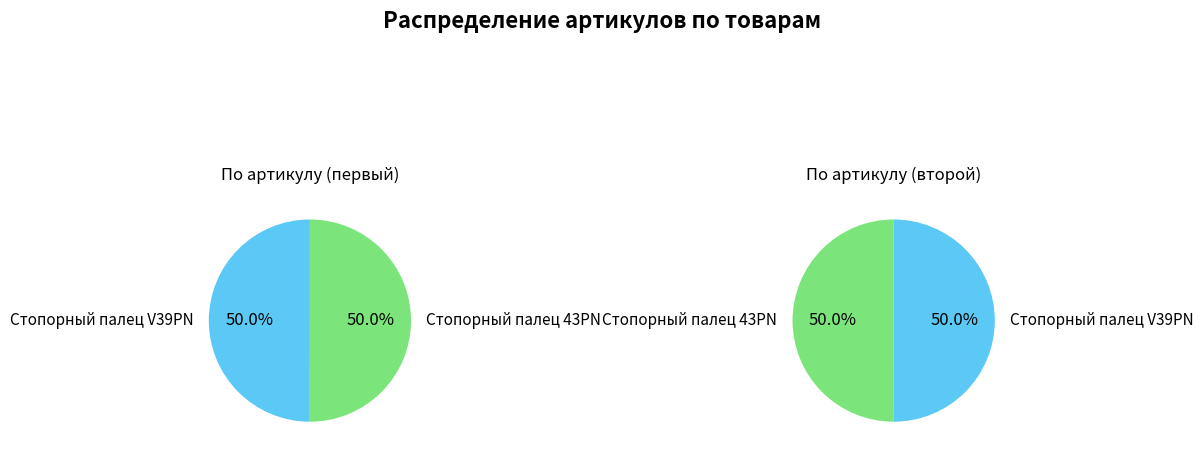

Do Стопорный палец 43PN and Стопорный палец V39PN together represent more than half of the pie?

Yes